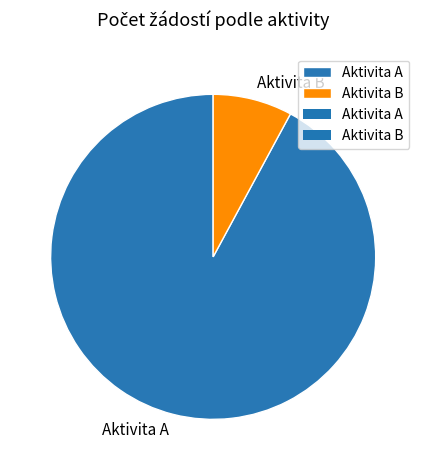

Is there any slice that represents more than half of the pie?

Yes